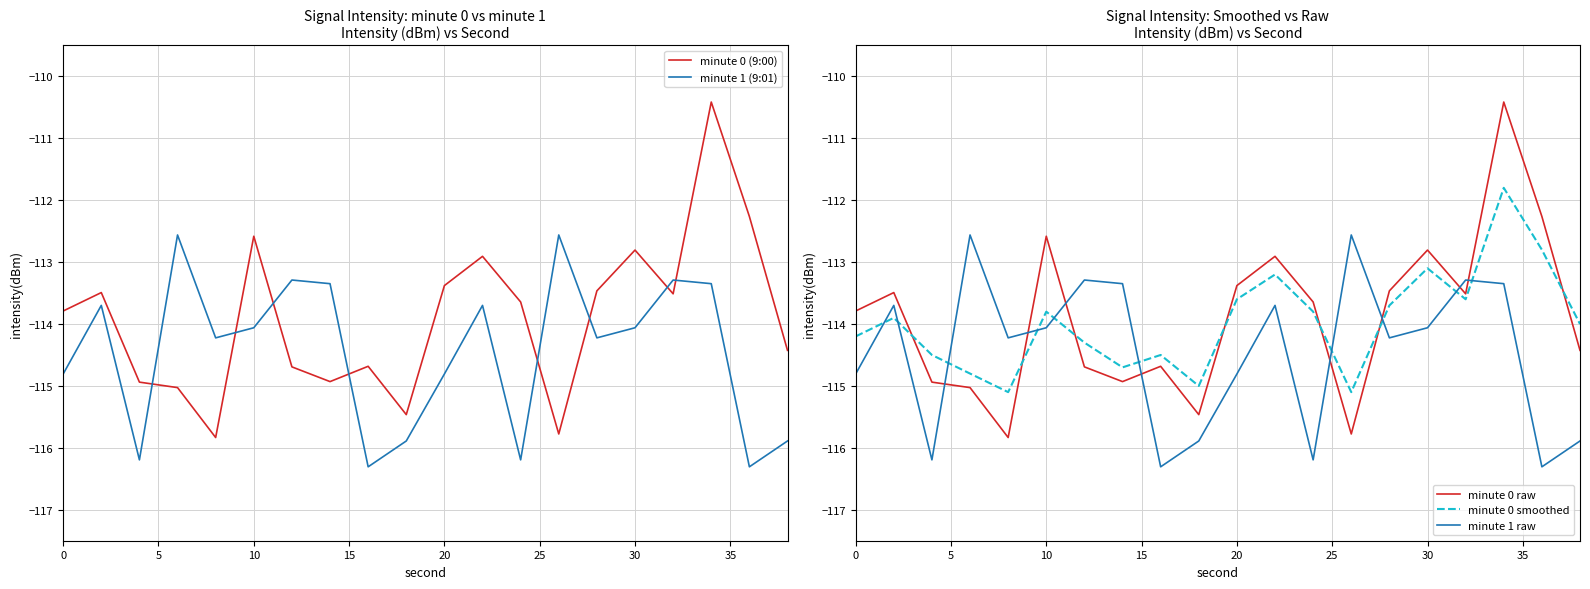

Which series ends up on top after the final intersection of minute 1 raw and minute 0 raw?

minute 0 raw